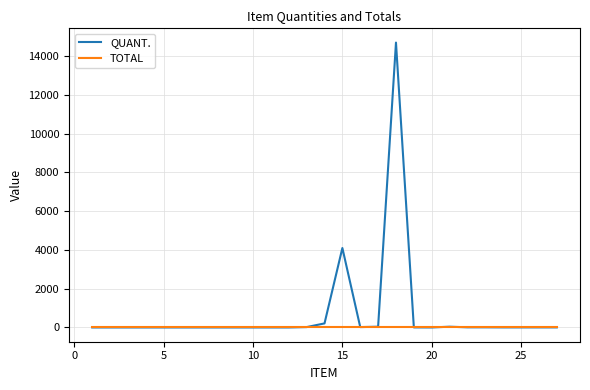

Which series has the largest range (max minus min)?

QUANT.